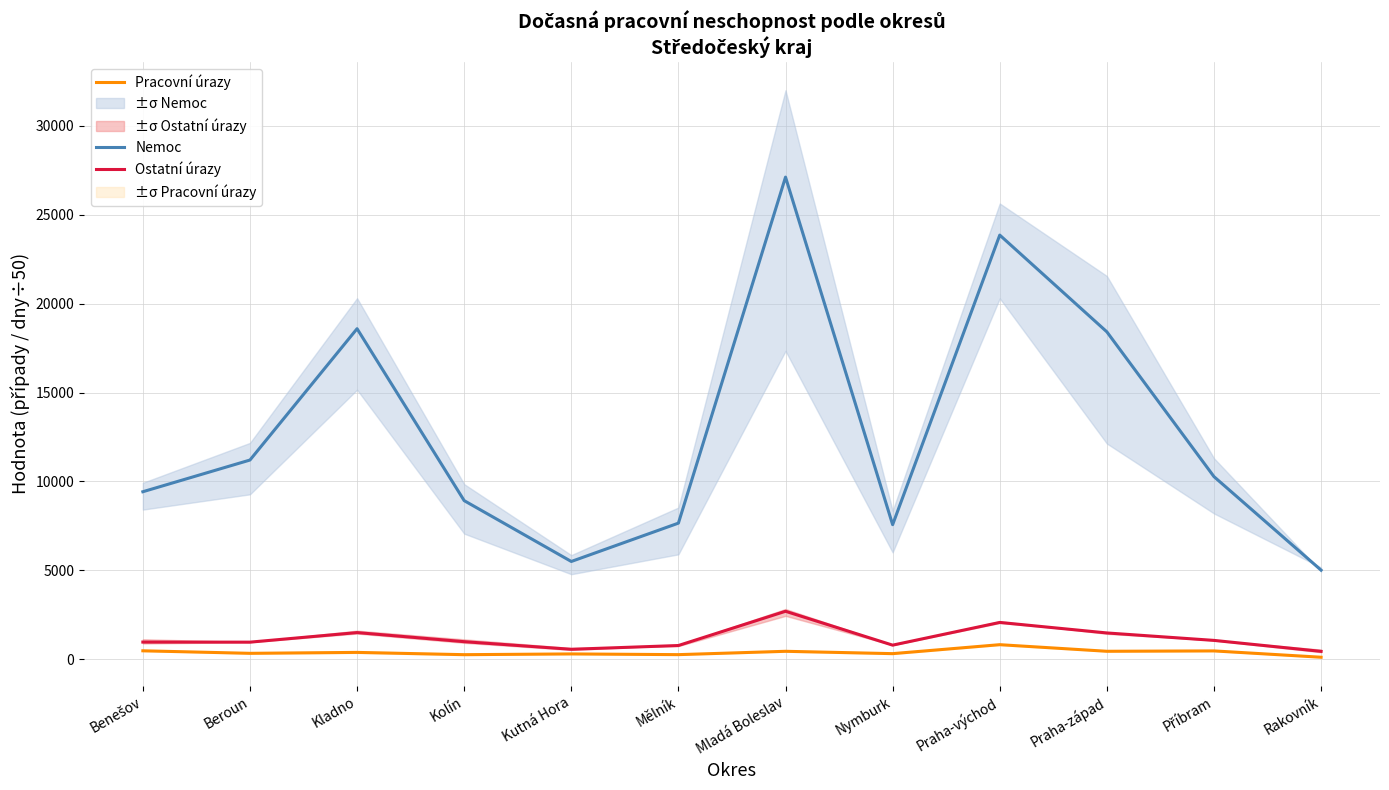

Which series has the largest total across all categories?

Nemoc